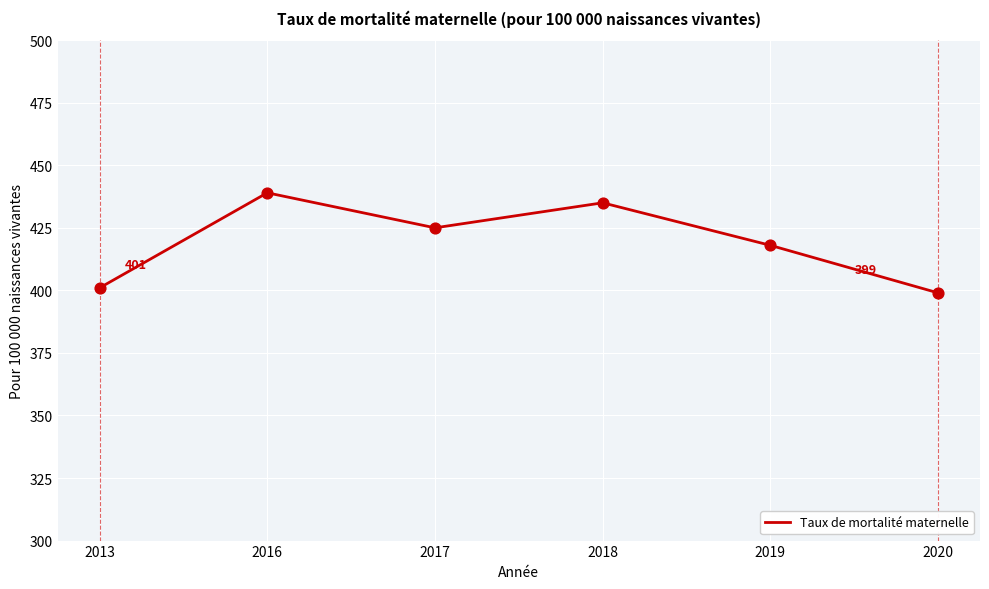

Approximately how many times larger is the value at 2020 compared to 2018?

0.9